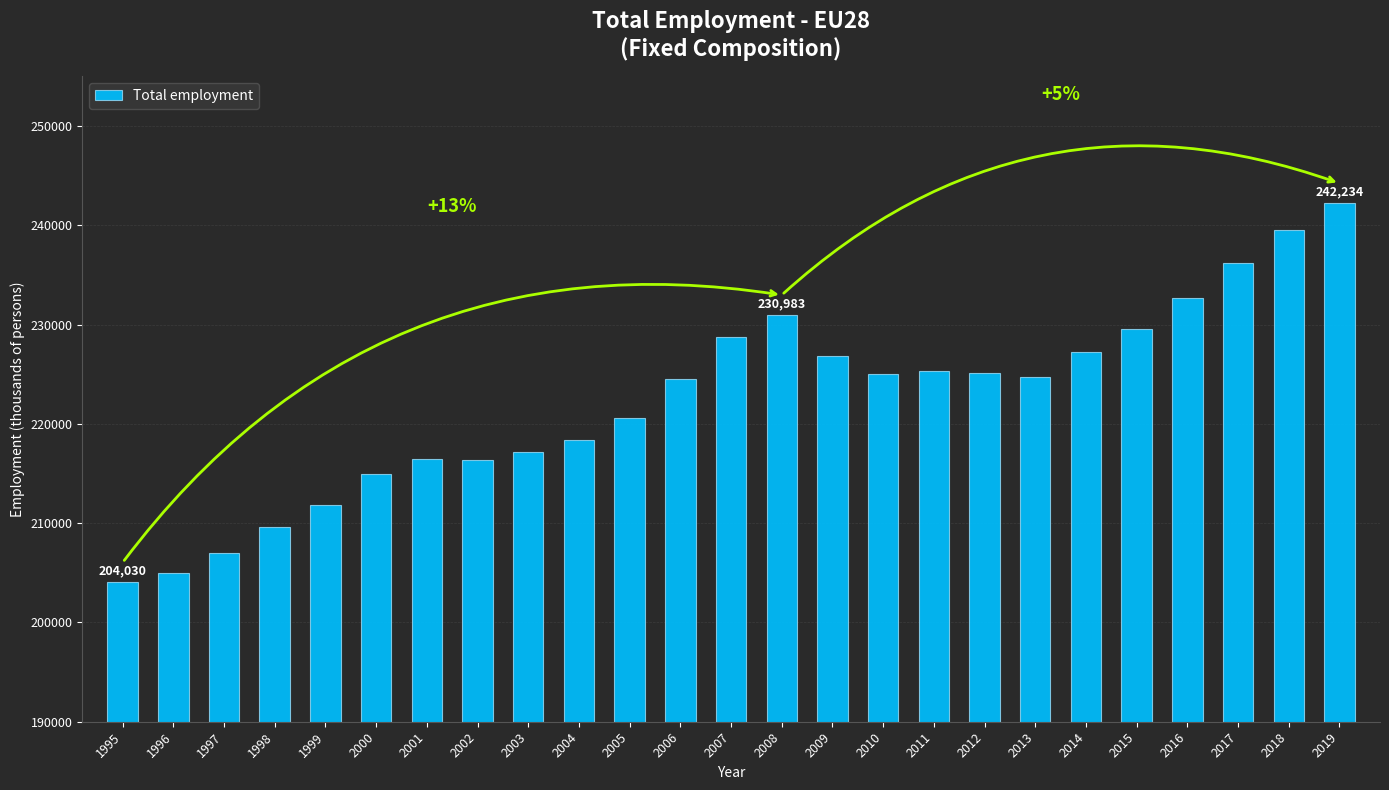

Where does the data first go above 224756?

2007